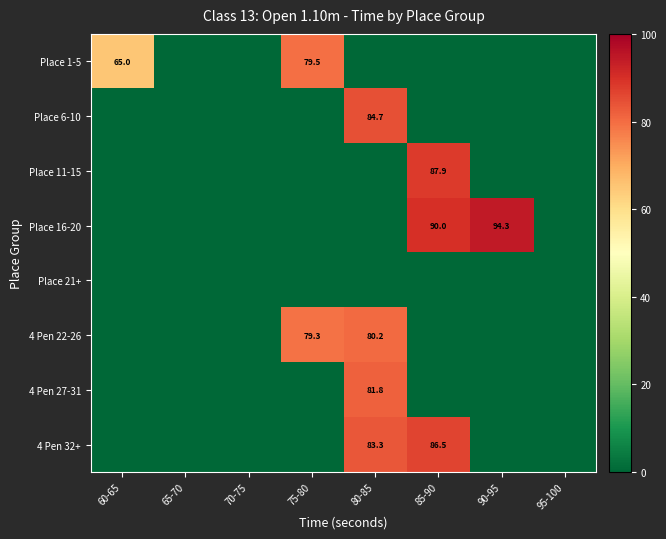

Is it true that Place 11-15 equals 87.9 at 85-90?

True